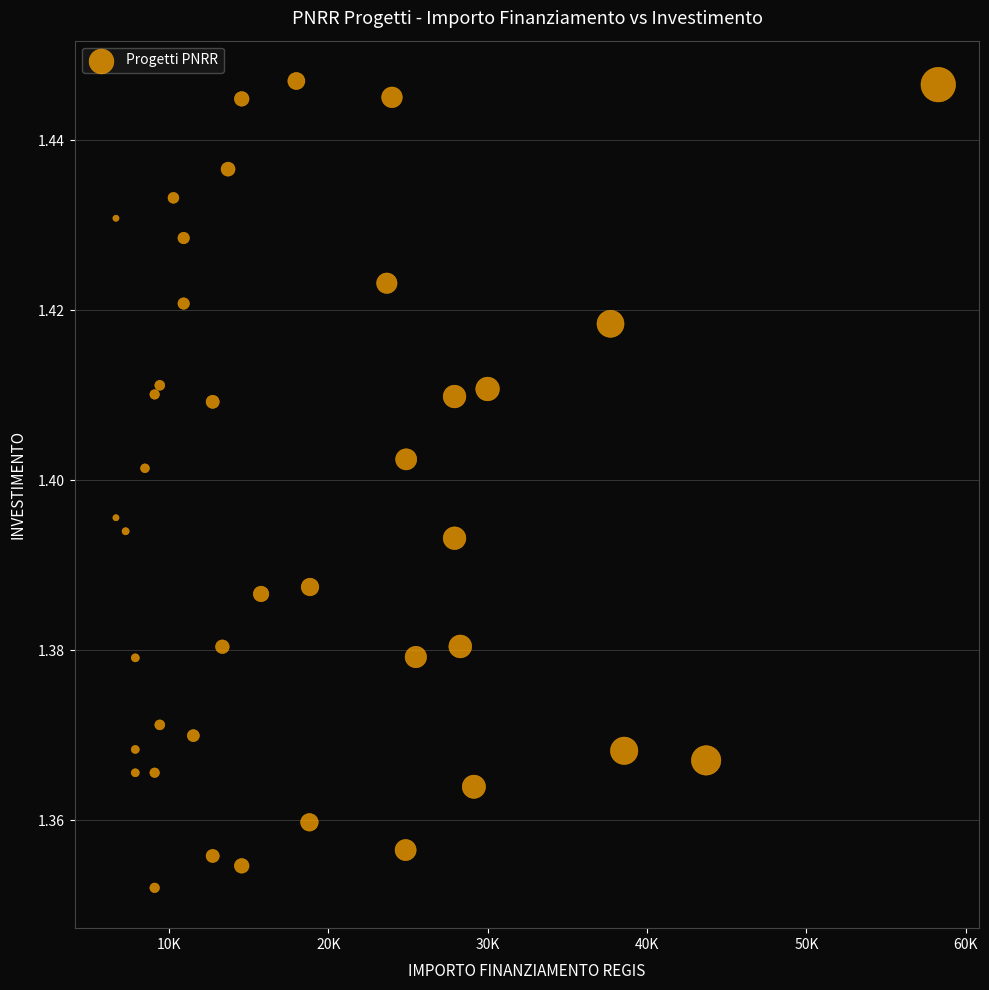

What is the range of X values (max minus min)?

51595.0